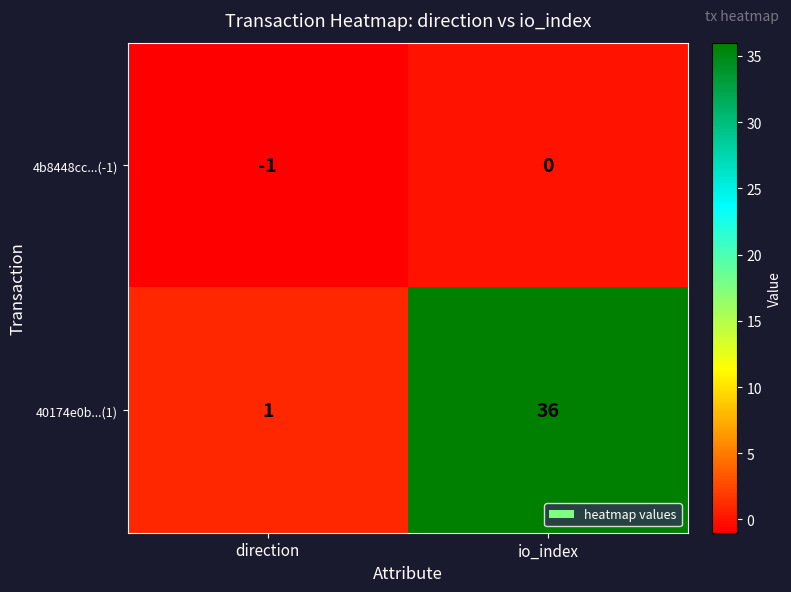

Between direction and io_index, which series saw the biggest shift?

40174e0b...(1)